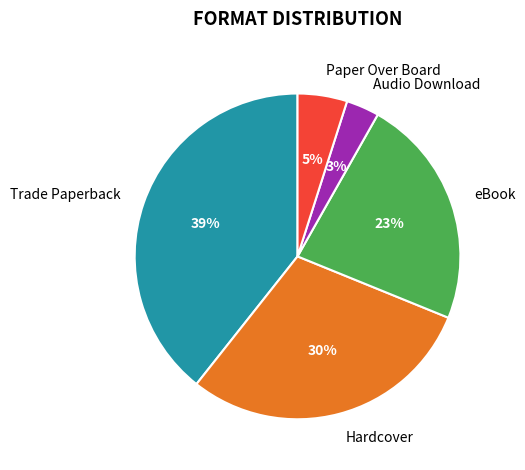

Which slice is the smallest?

Audio Download